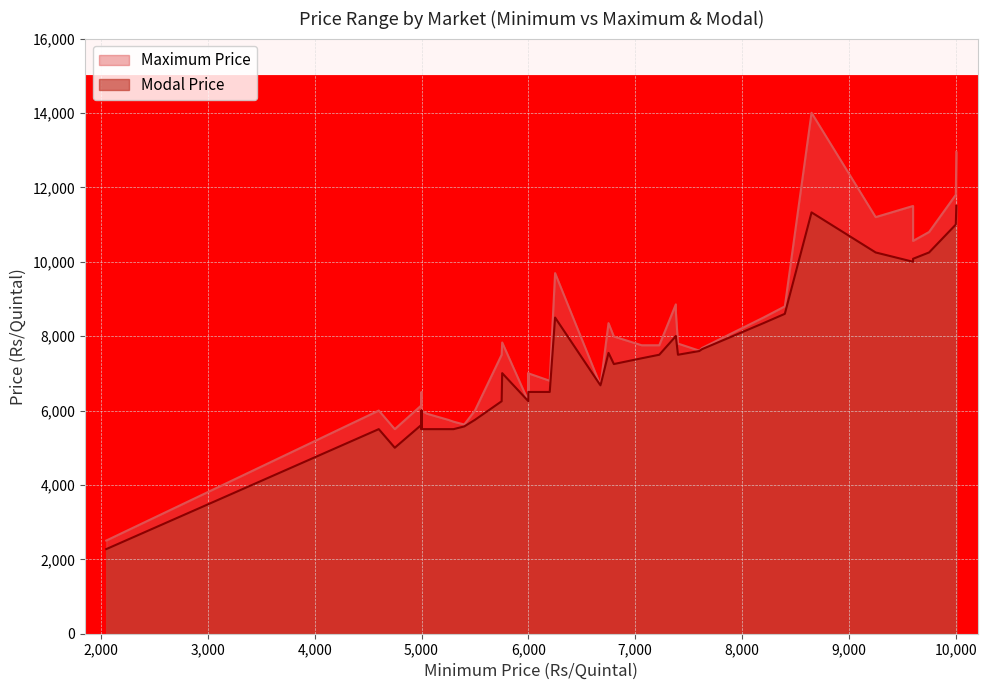

How many values in the Modal Price series are below 7005?

20